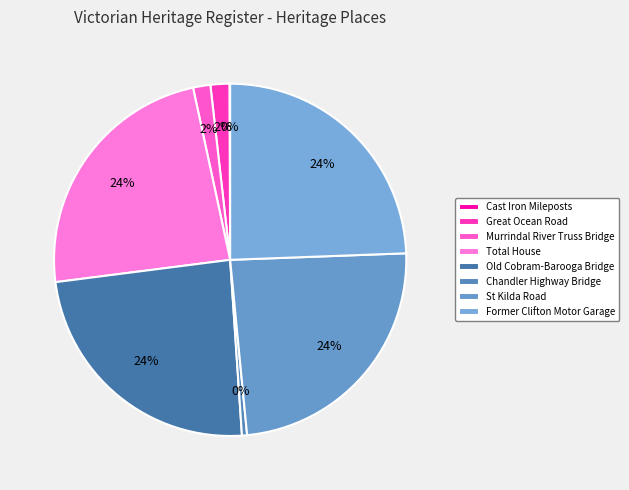

Rank the categories by value from lowest to highest.

CAST IRON MILEPOSTS, CHANDLER HIGHWAY BRIDGE, MURRINDAL RIVER TRUSS BRIDGE, GREAT OCEAN ROAD, TOTAL HOUSE, OLD COBRAM-BAROOGA BRIDGE, ST KILDA ROAD, FORMER CLIFTON MOTOR GARAGE